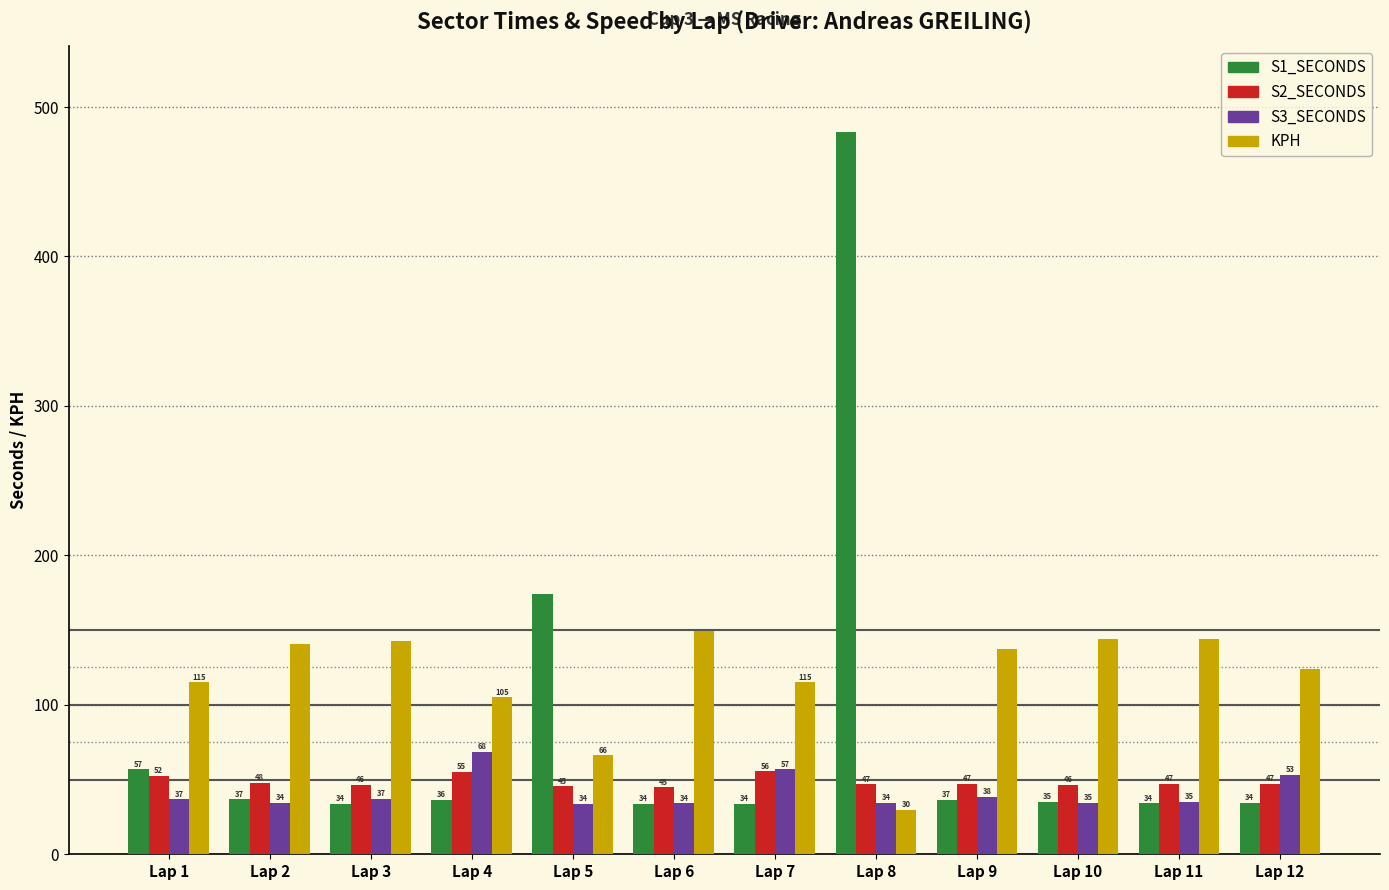

At which label does S3_SECONDS first exceed 36?

Lap 1